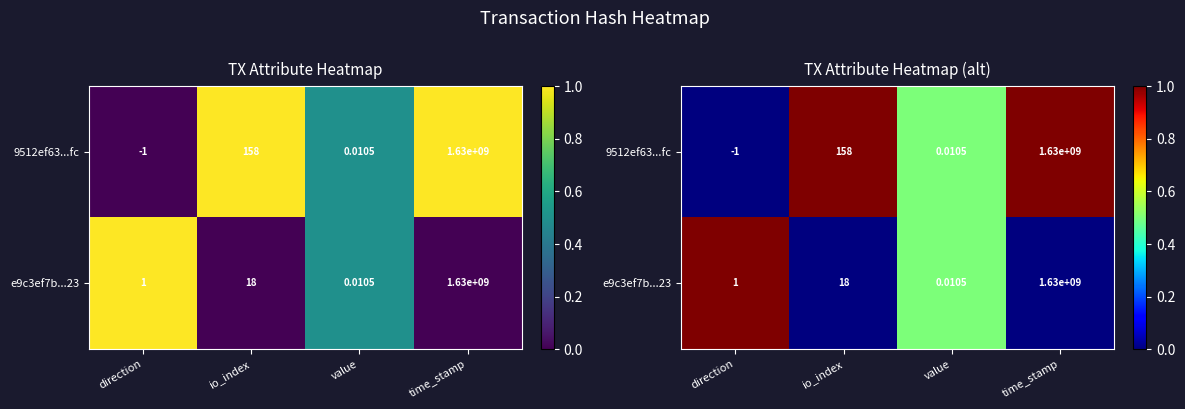

How many series are shown in this chart?

2